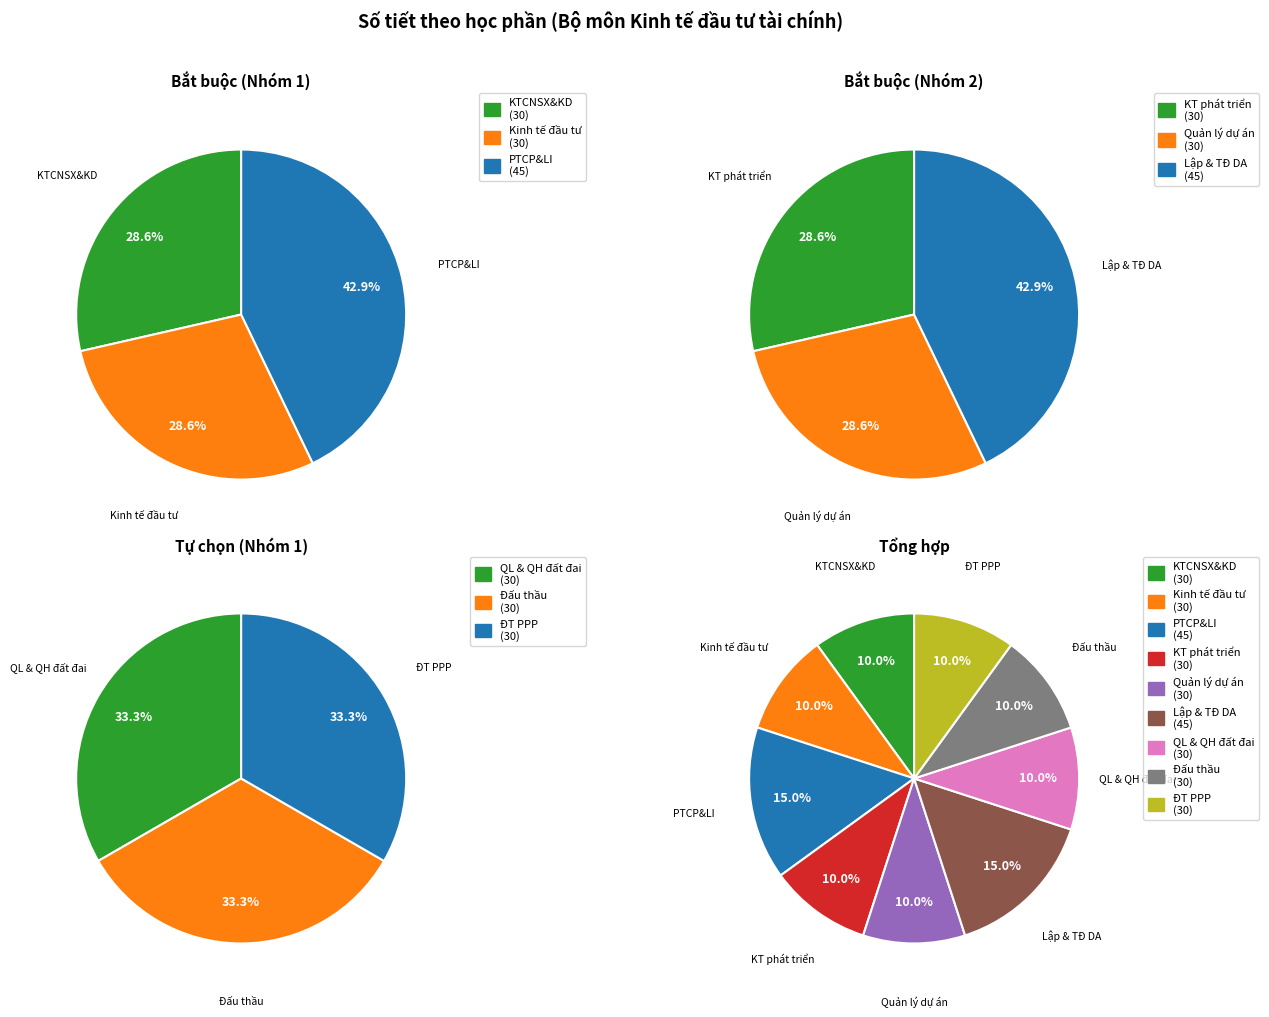

How many slices are in this pie chart?

9